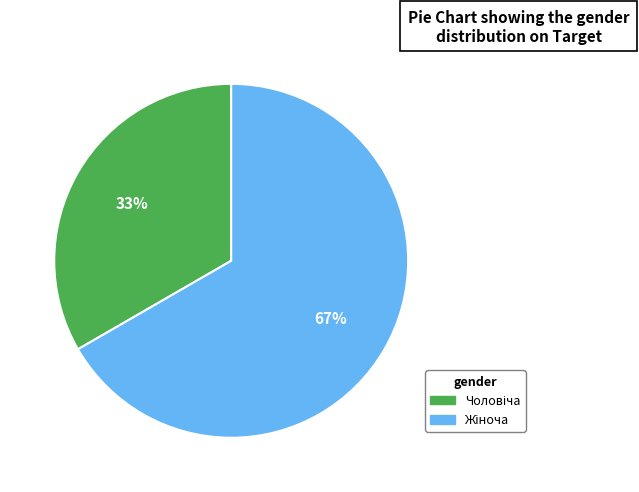

Is there a majority slice in this chart?

Yes